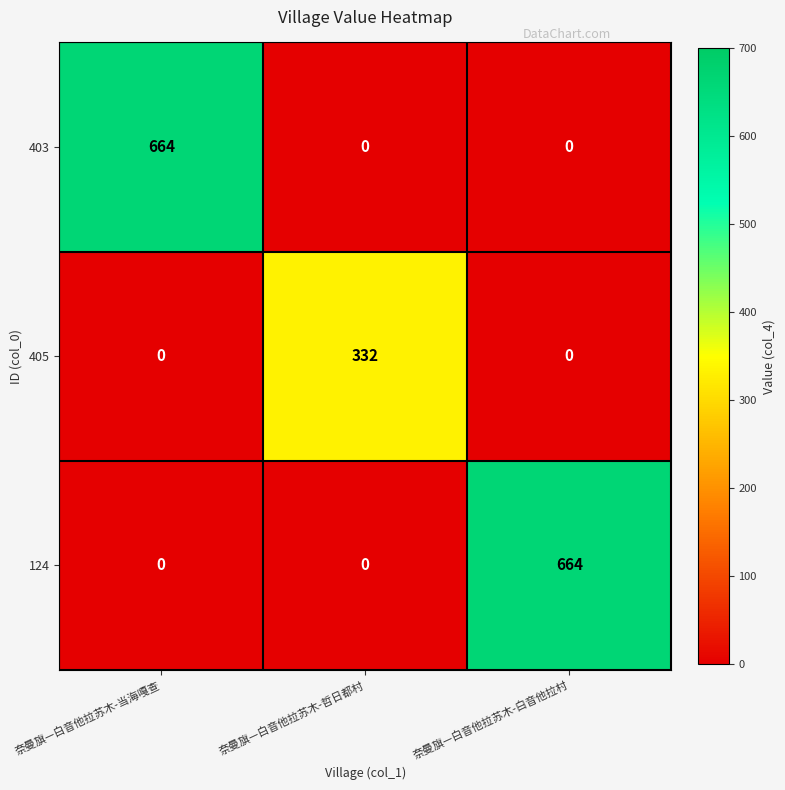

What is the difference between the highest and lowest values at 奈曼旗—白音他拉苏木-白音他拉村?

664